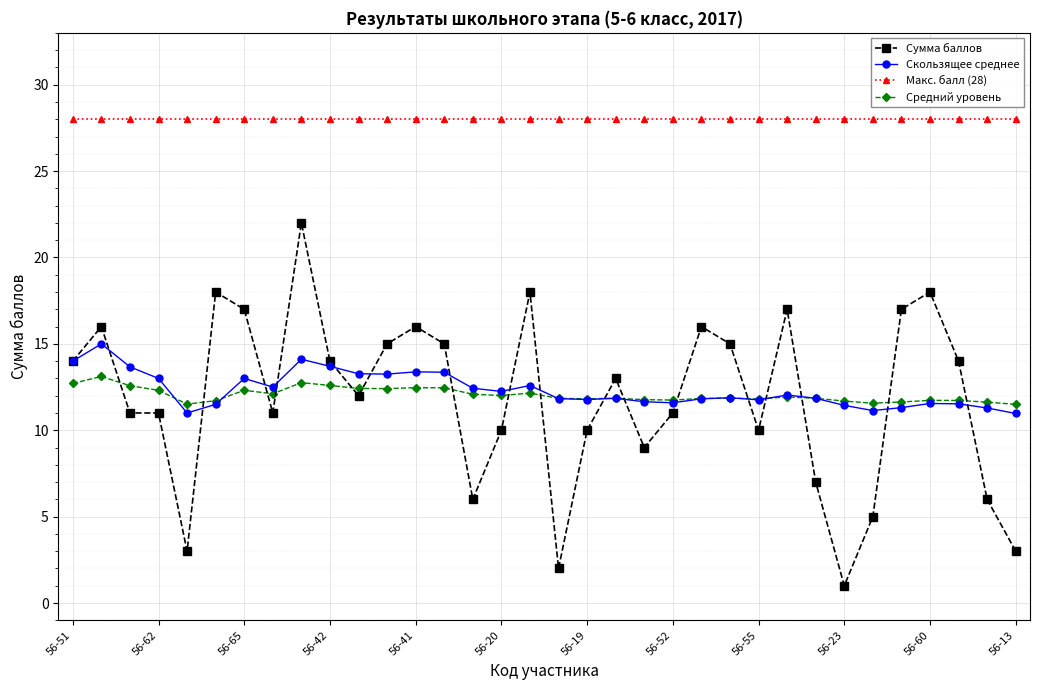

True or false: Макс. балл (28) and Сумма баллов intersect in this chart.

False